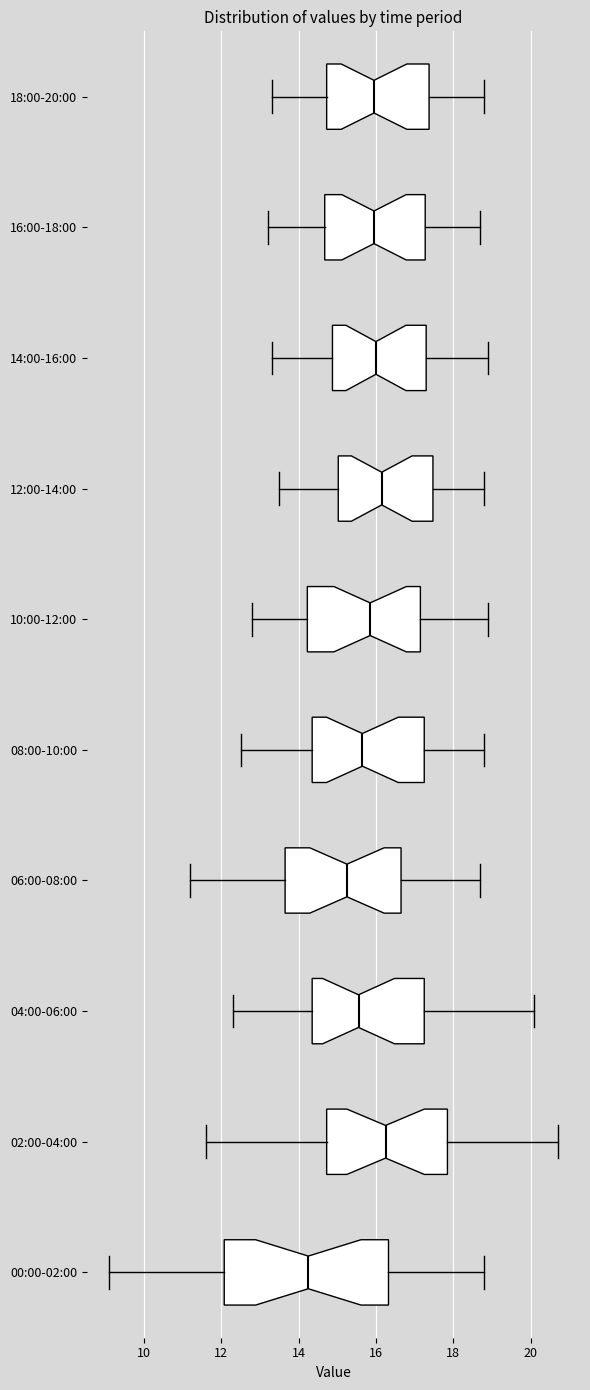

Where is the right edge of the box for 14:00-16:00 on the x-axis? The values are not printed on the chart, so give them approximately, as read against the axis.

17.4